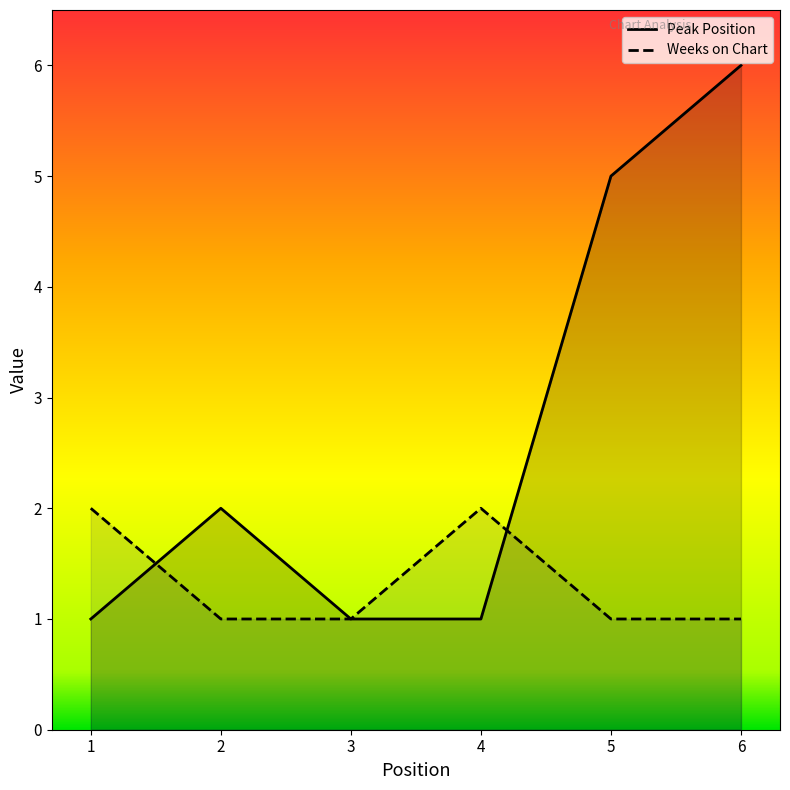

What is the maximum value for Peak Position?

6